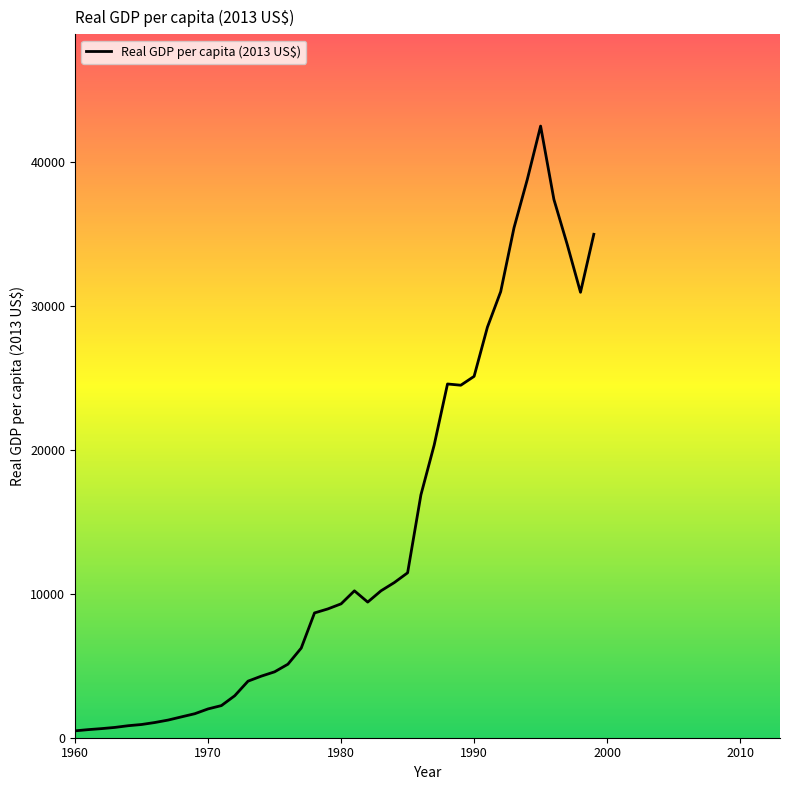

What is the average value?

13634.4